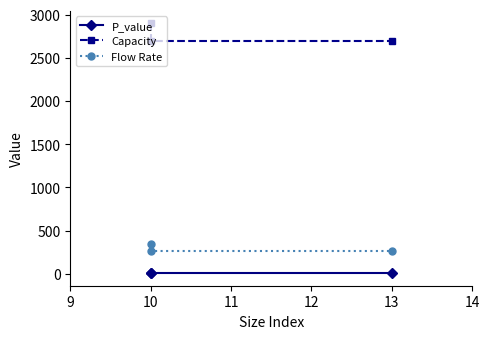

How many data points does each series have?

3